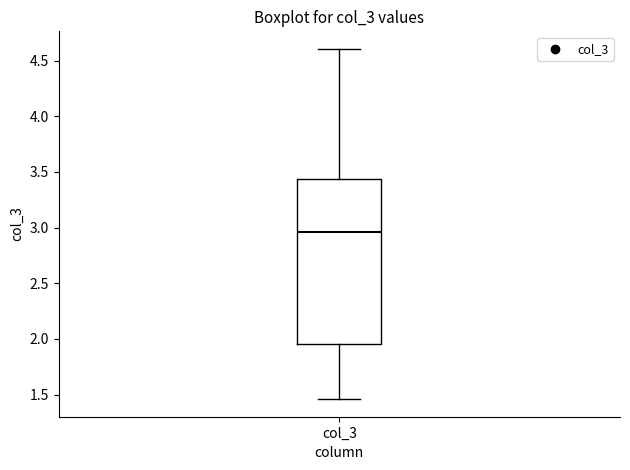

Transcribe this box plot: give where the median line is, the range the box spans, and where the two whiskers end, as read against the y-axis. The values are not printed on the chart, so give them approximately, as read against the axis.

median 2.95, box 1.95 to 3.45, whiskers 1.45 to 4.60